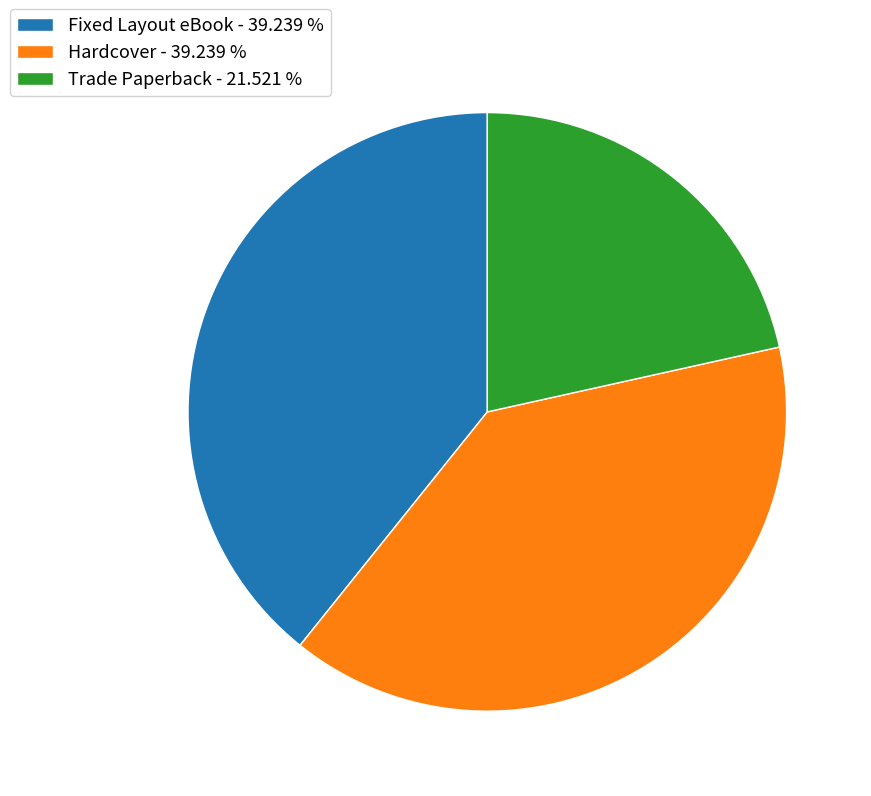

What is the ratio of the value at Fixed Layout eBook - 39.239 % to the value at Hardcover - 39.239 %?

1.0